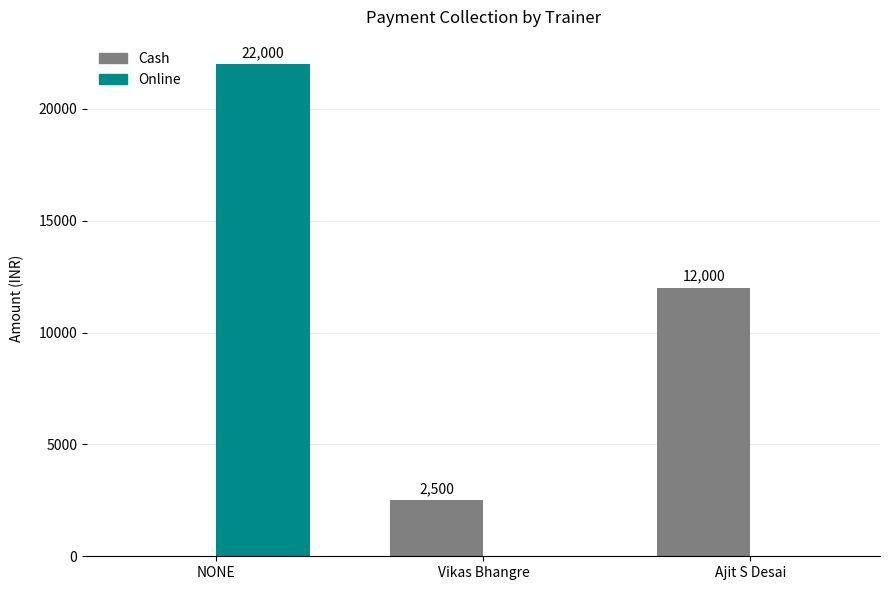

Between NONE and Vikas Bhangre, which series saw the biggest shift?

Online